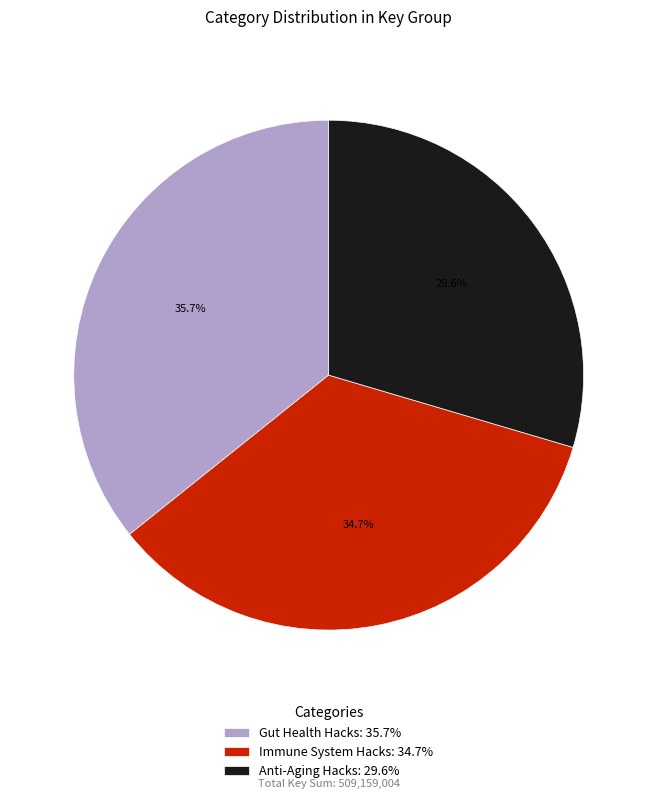

To the nearest percent, what is the difference between the largest and smallest slice percentages?

6%